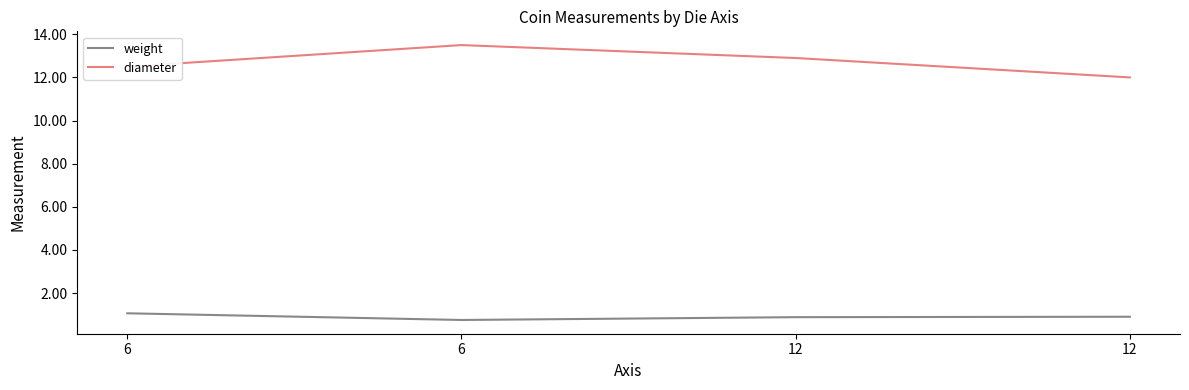

The diameter series shows 19.8 at 12. True or false?

False